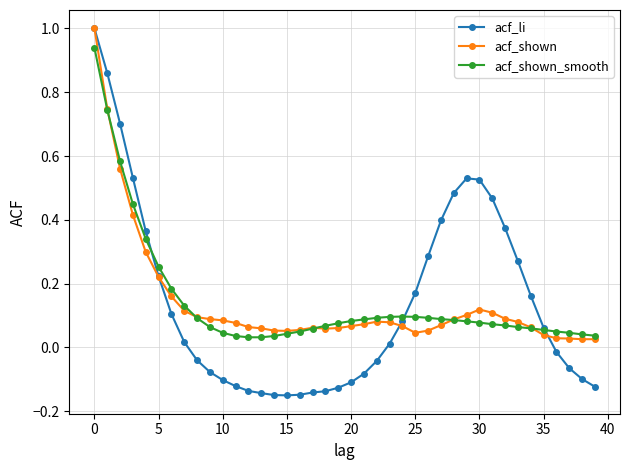

Which series has the largest range (max minus min)?

acf_li